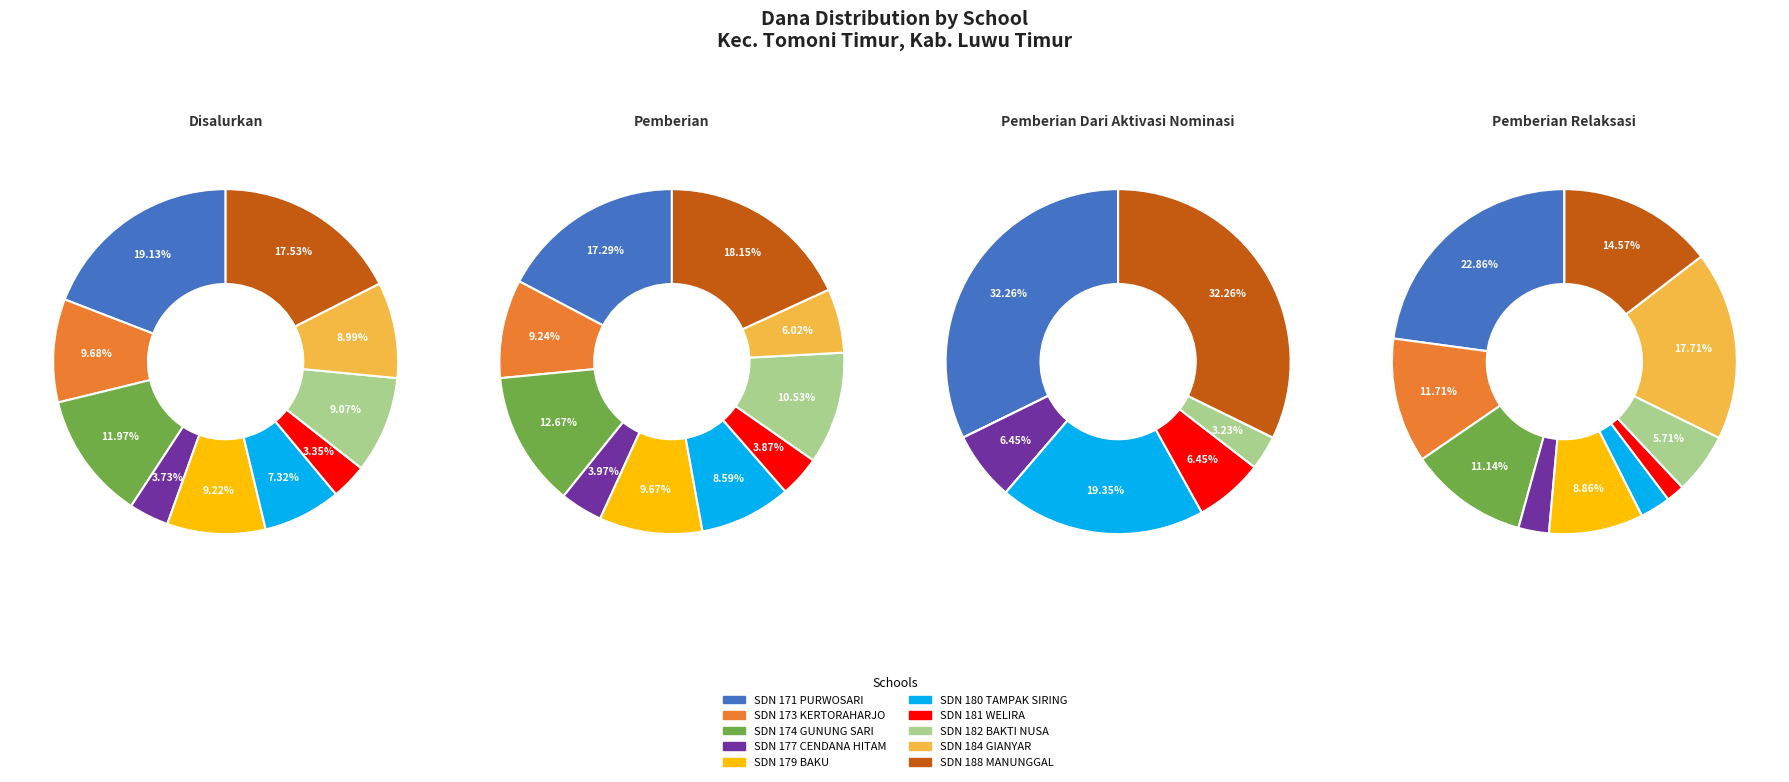

What percentage do SD NEGERI 181 WELIRA and SD NEGERI 184 GIANYAR together represent?

12.3%